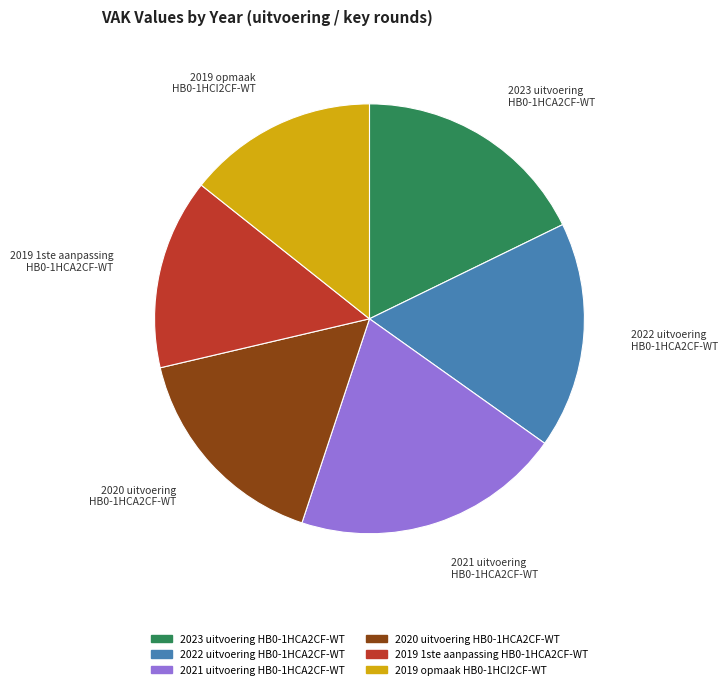

What percentage is NOT represented by 2019 opmaak HB0-1HCI2CF-WT?

85.7%